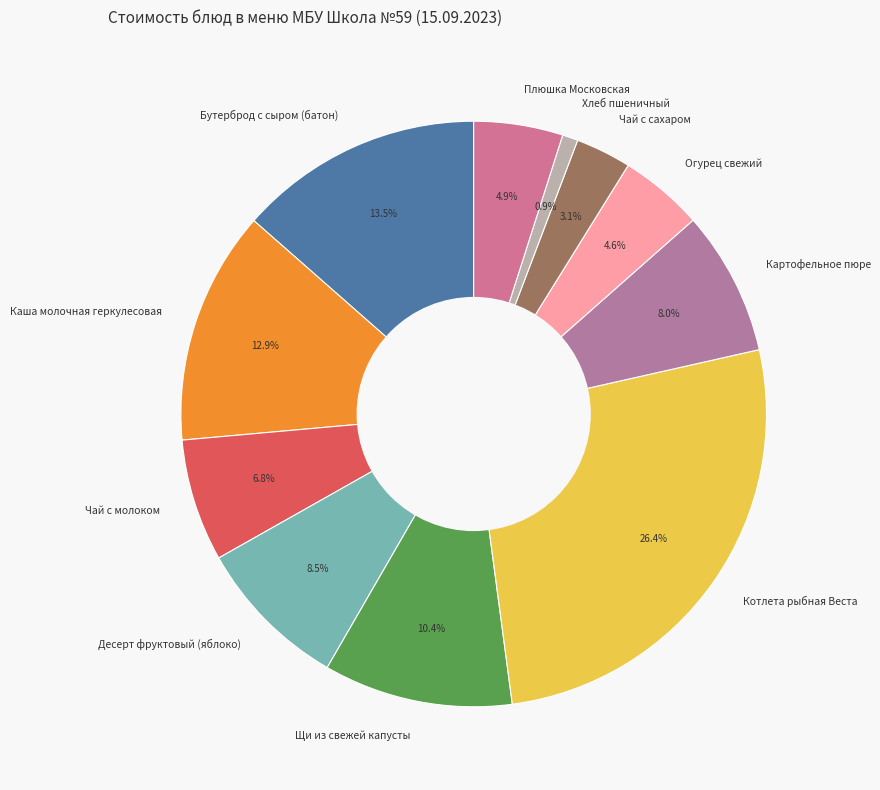

Which category has the biggest portion of the pie?

Котлета рыбная Веста